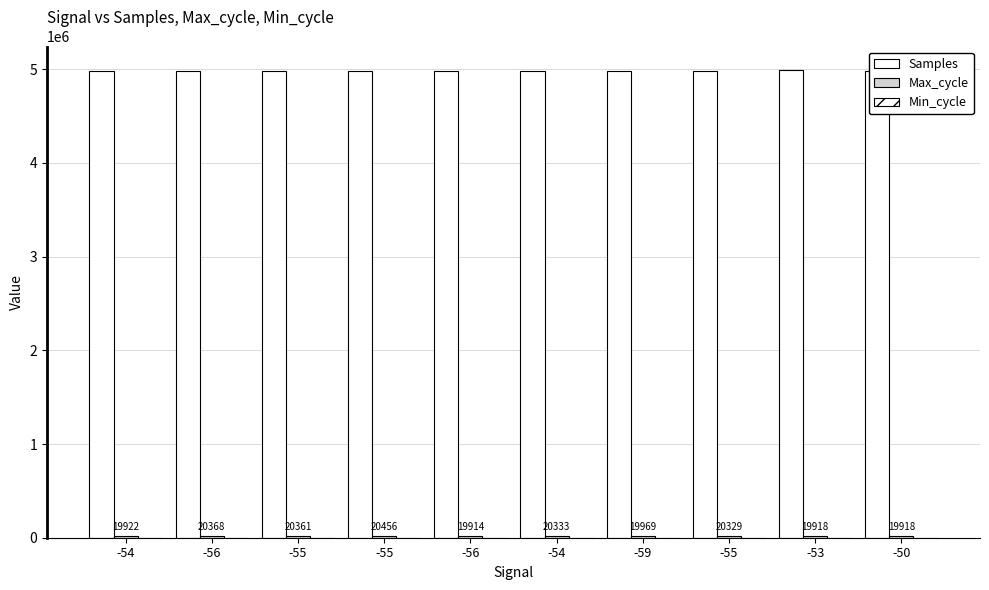

How many categories are shown in the chart?

10